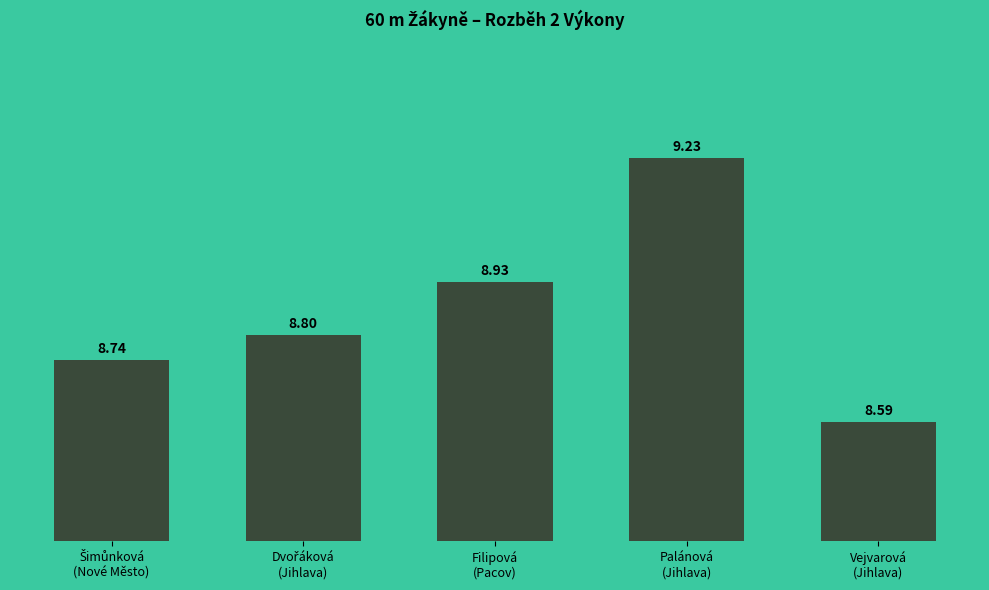

What is the difference between the maximum and minimum values?

0.6